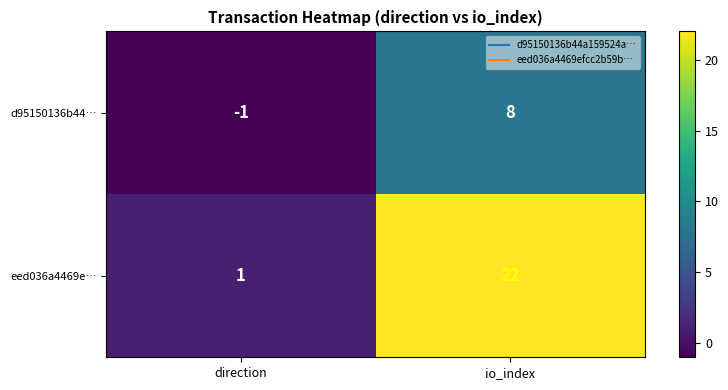

The d95150136b44… series shows 12 at io_index. True or false?

False